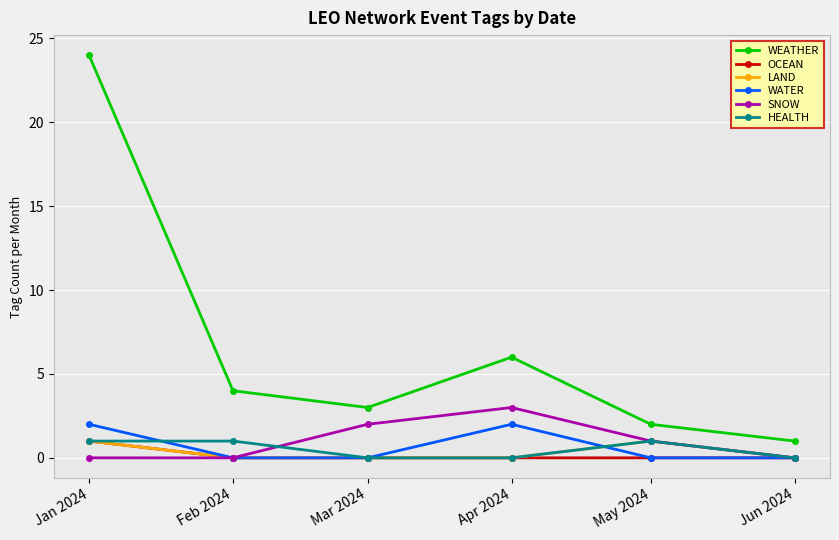

True or false: WEATHER and HEALTH intersect in this chart.

False